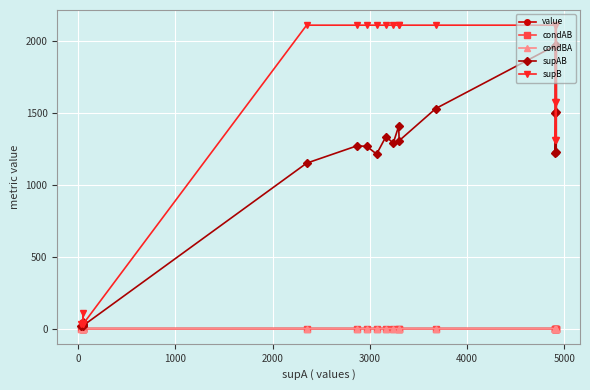

What is the minimum value for supAB?

19.0